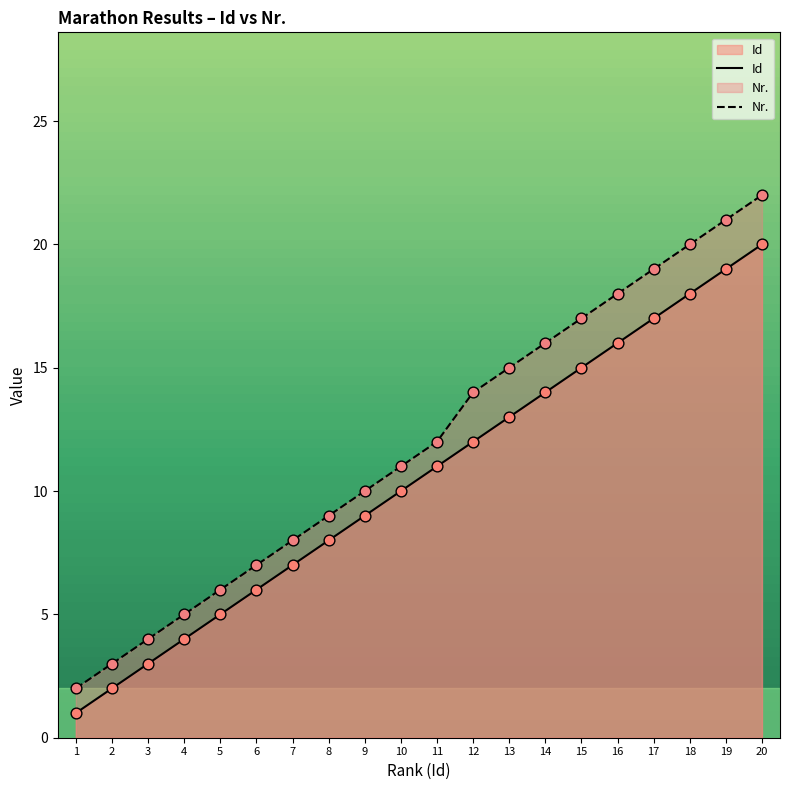

Which series has the largest total across all categories?

Nr.